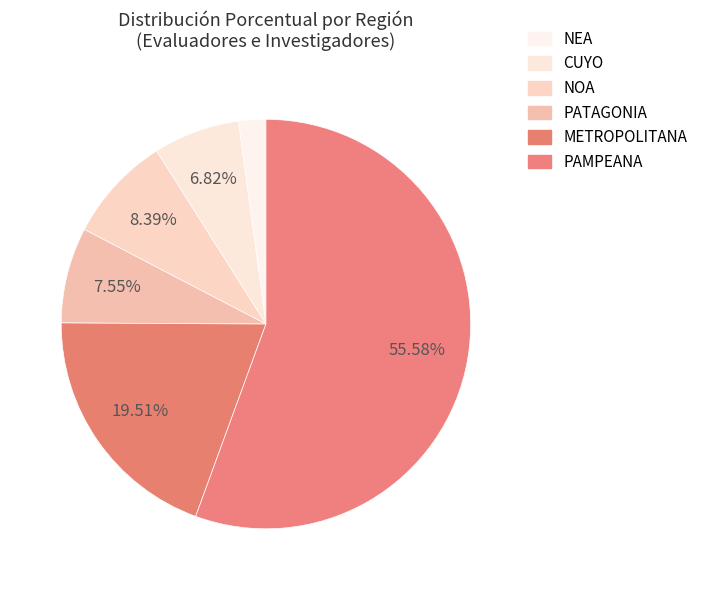

To the nearest percent, what percentage of the pie is CUYO?

7%